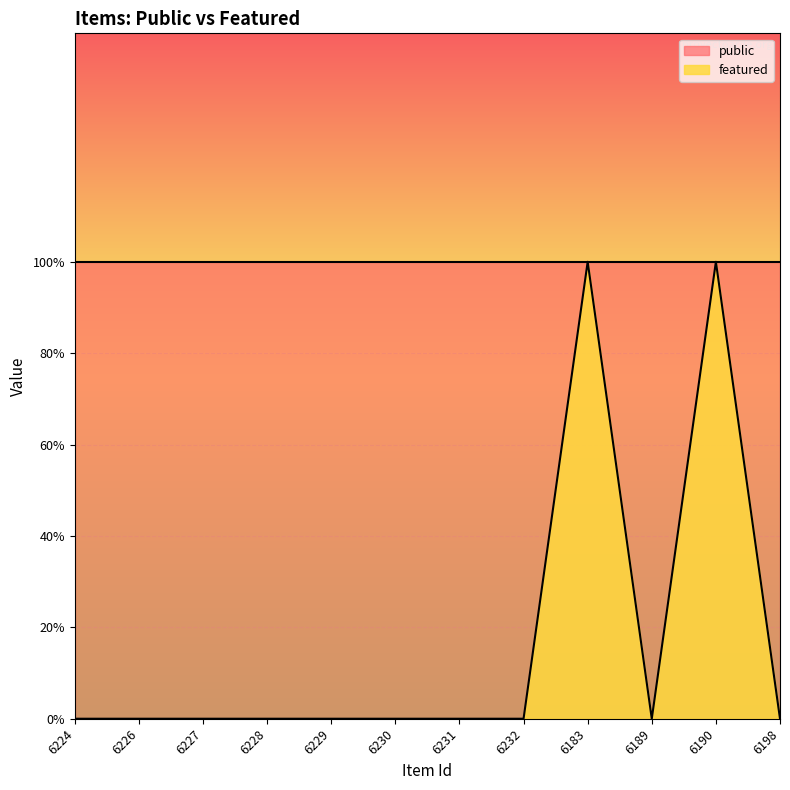

What is the difference between the maximum and minimum values?

1